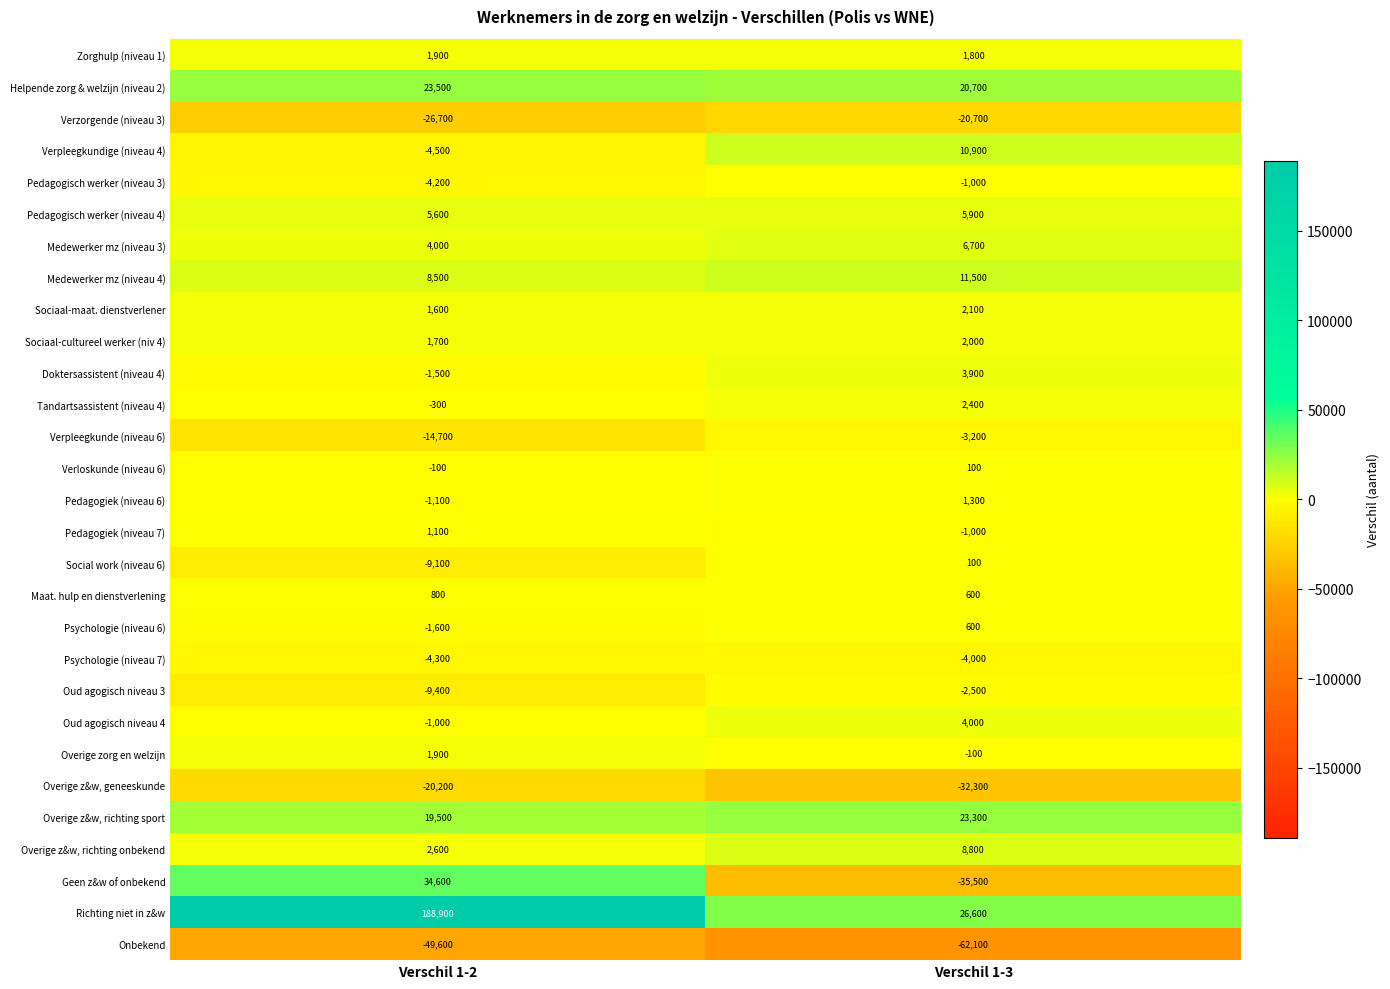

At how many categories does at least one series exceed 27030?

1